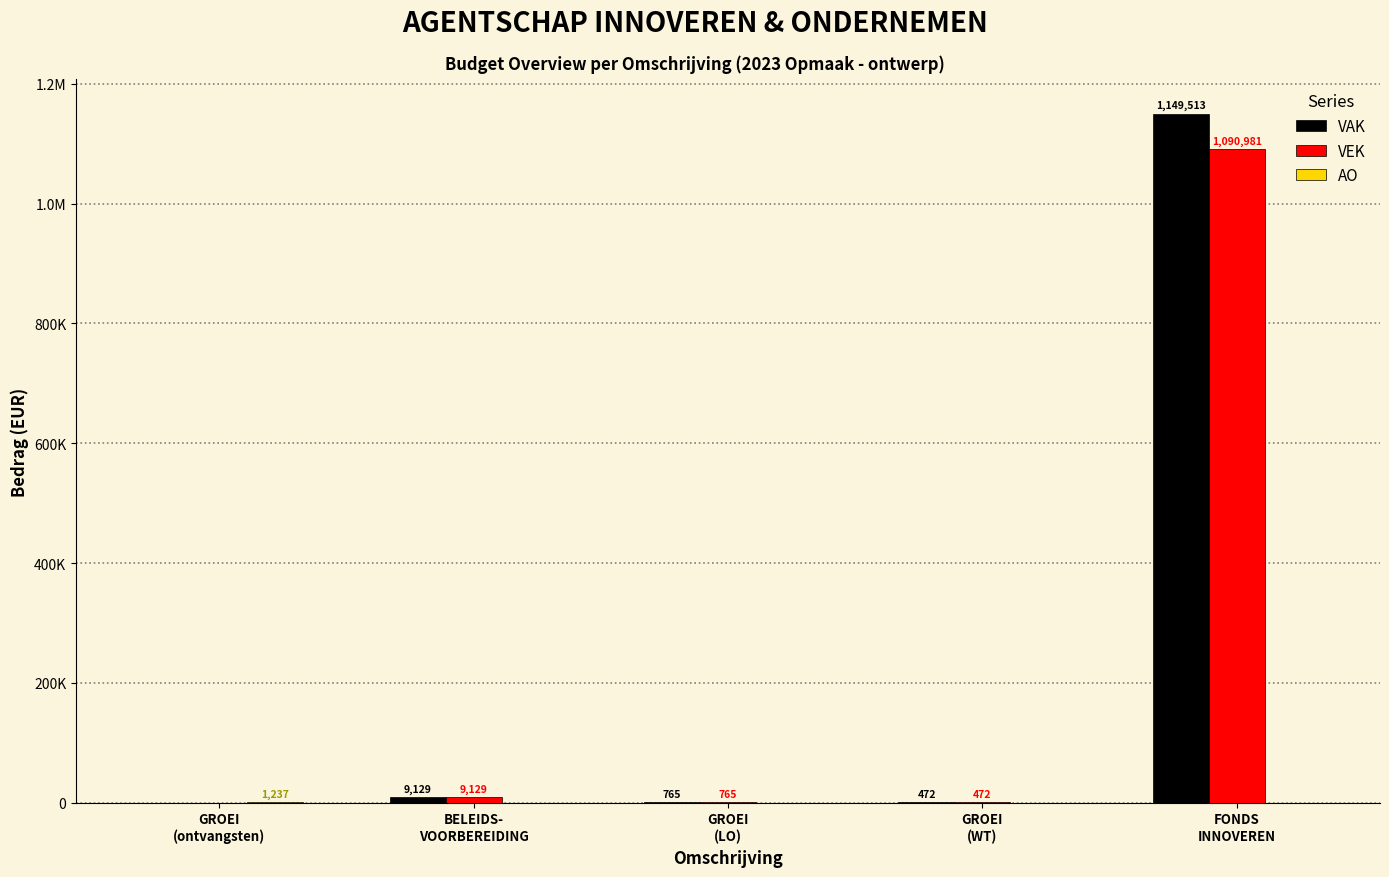

Between BELEIDS-
VOORBEREIDING and FONDS
INNOVEREN, which series saw the biggest shift?

VAK